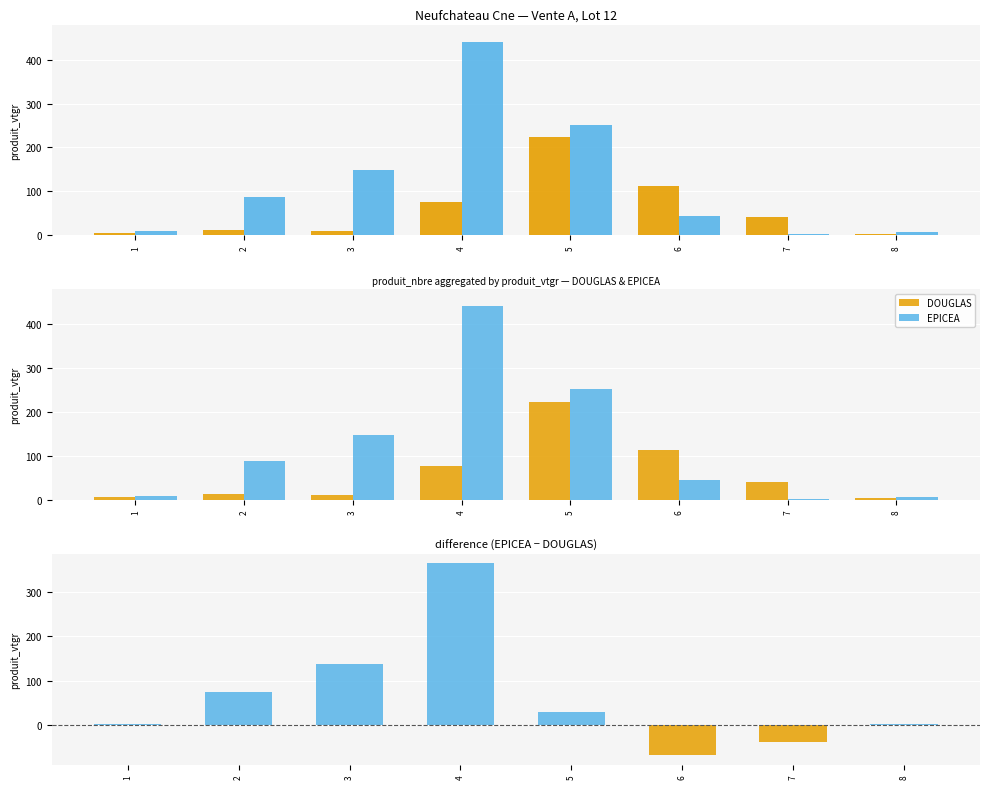

What is the difference between the maximum and minimum values in the DOUGLAS series?

219.3